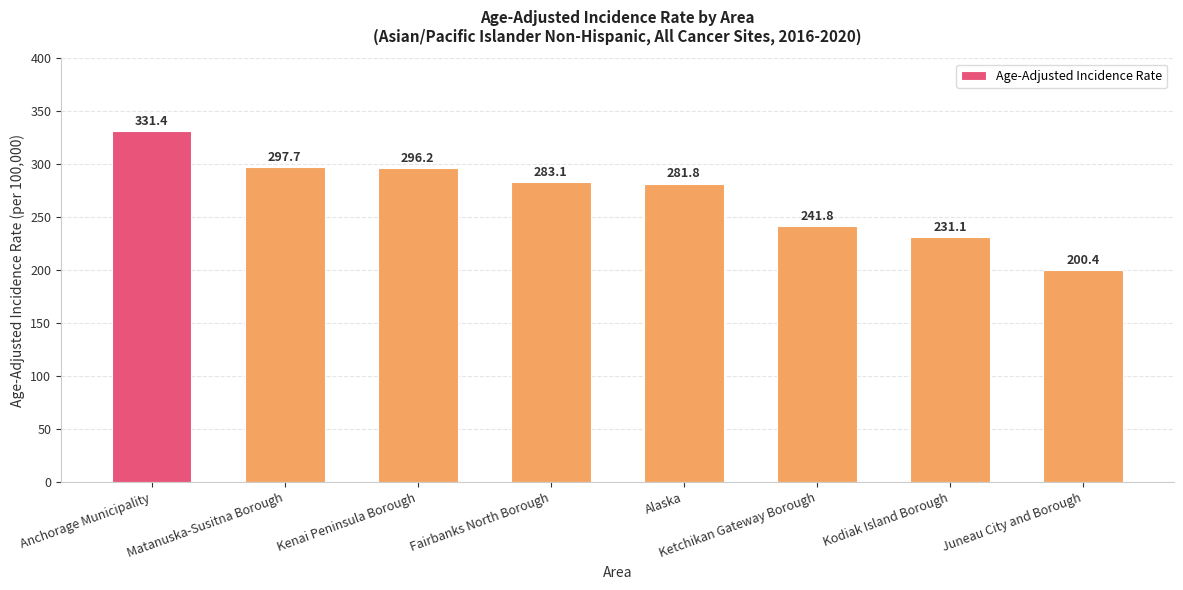

Reading left to right, what are all the values shown in this chart?

331.4	297.7	296.2	283.1	281.8	241.8	231.1	200.4